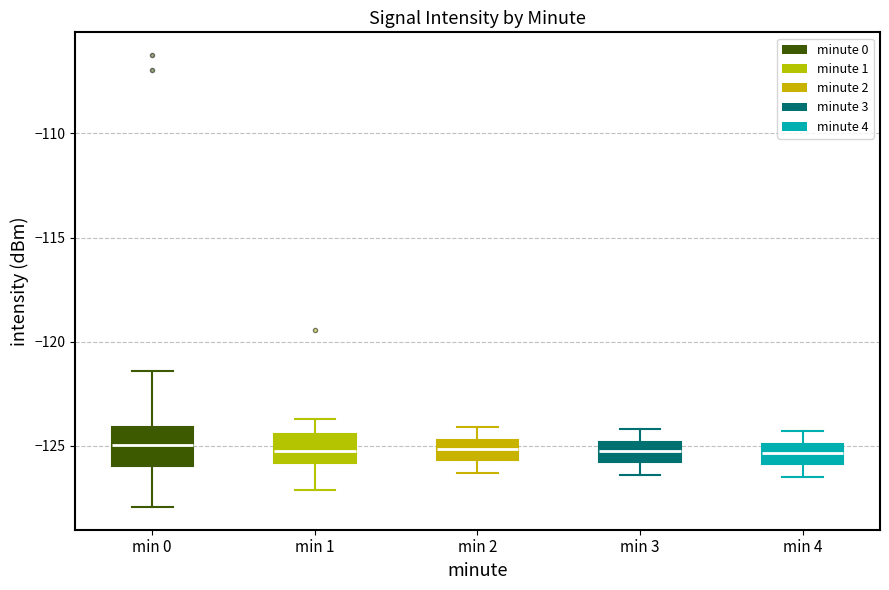

Reading left to right, transcribe this box plot: for each box, give where its median line is, the range the box spans, and where its two whiskers end, as read against the y-axis. The values are not printed on the chart, so give them approximately, as read against the axis.

min 0: median -125.0, box -126.0 to -124.0, whiskers -128.0 to -121.5
min 1: median -125.0, box -126.0 to -124.5, whiskers -127.0 to -123.5
min 2: median -125.0, box -125.5 to -124.5, whiskers -126.5 to -124.0
min 3: median -125.0 (inside the box), box -126.0 to -125.0, whiskers -126.5 to -124.0
min 4: median -125.5, box -126.0 to -125.0, whiskers -126.5 to -124.5